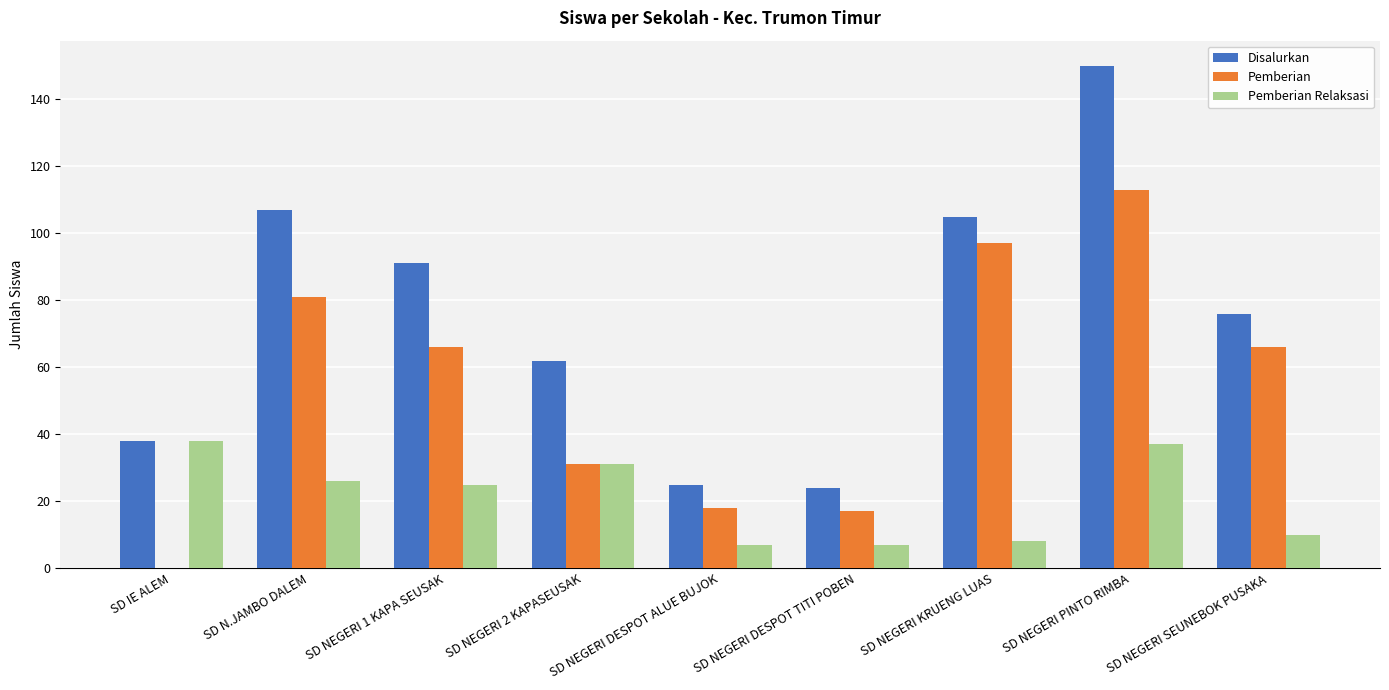

What is the total value across all series at SD NEGERI KRUENG LUAS?

210